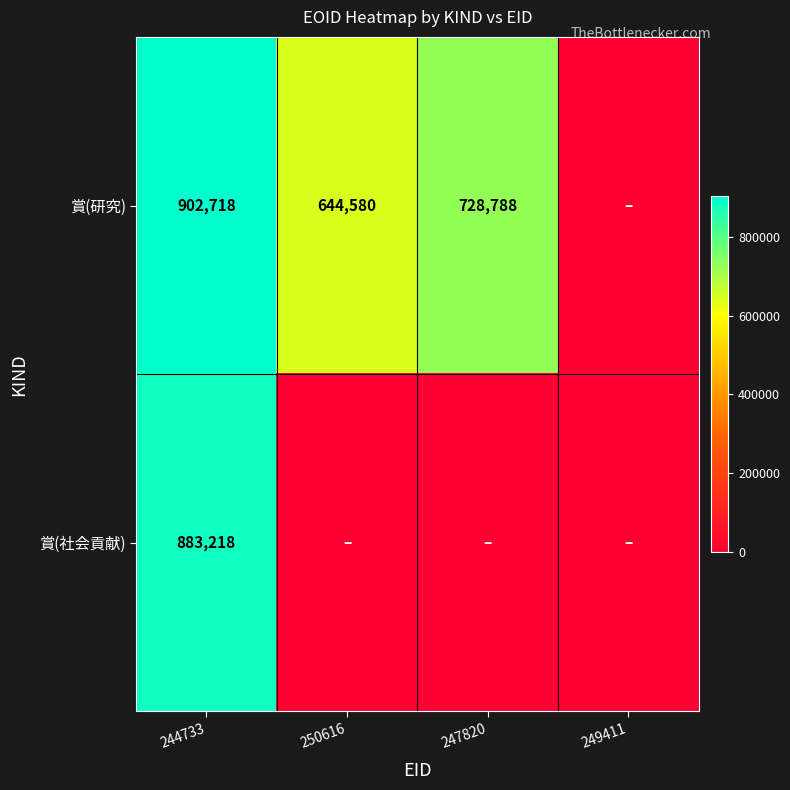

Is it true that 賞(社会貢献) equals 503146 at 244733?

False